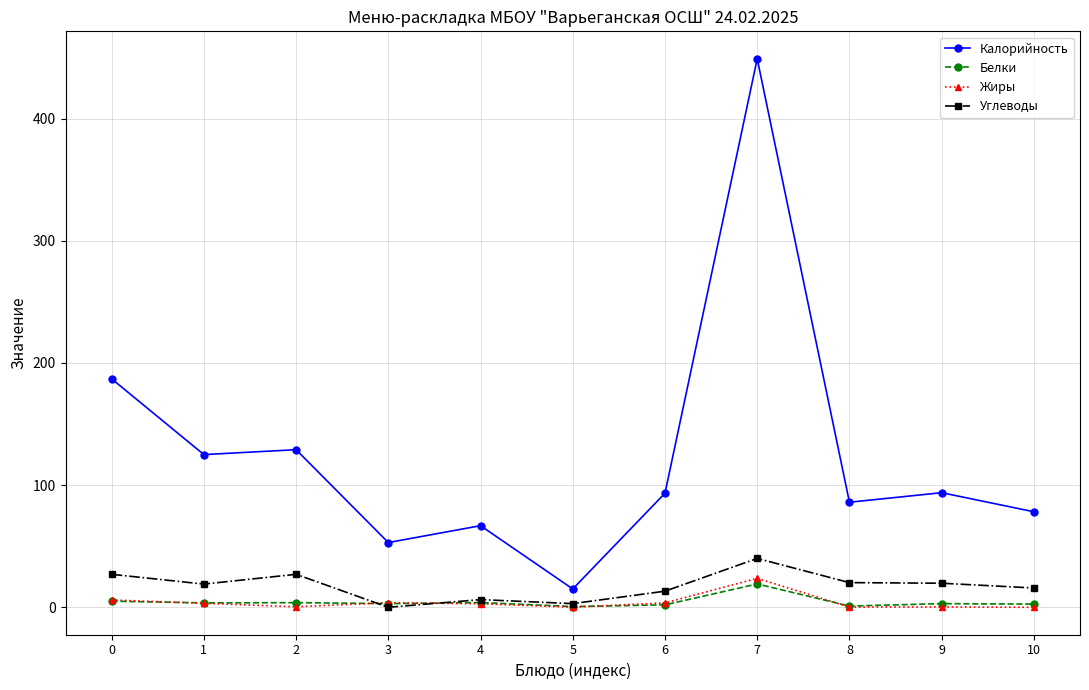

Where do Белки and Углеводы first cross each other?

2 and 3